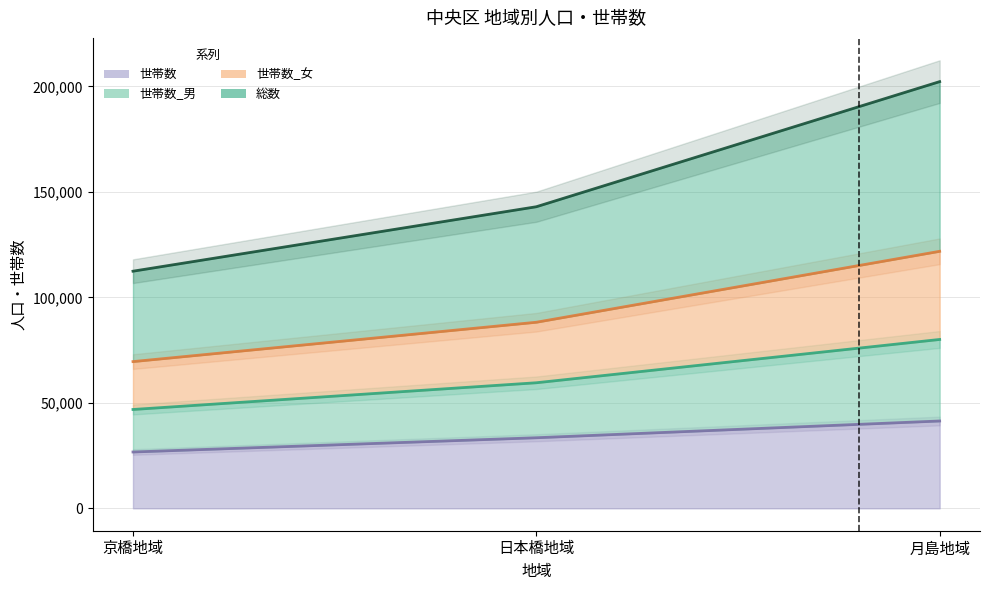

At which category is the sum across all series the highest?

月島地域